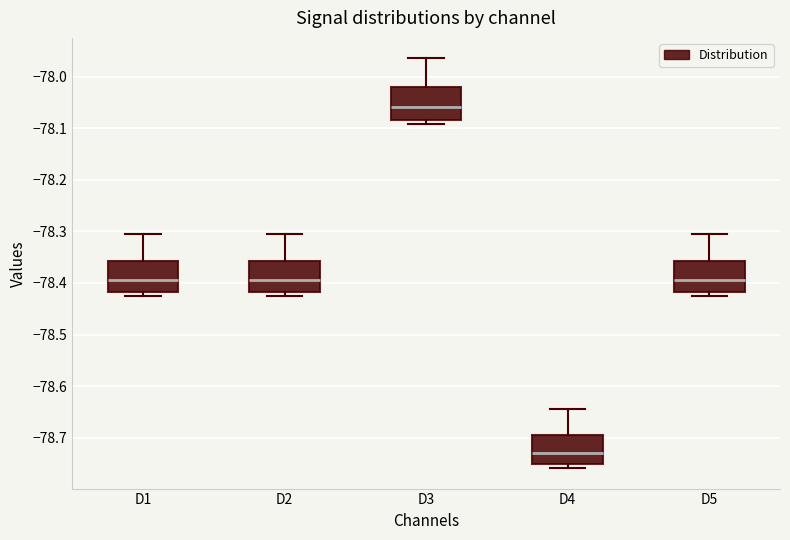

Reading left to right, read every box against the y-axis: the position of its median line, the range the box covers, and the ends of its whiskers. The values are not printed on the chart, so give them approximately, as read against the axis.

D1: median -78.39, box -78.42 to -78.36, whiskers -78.43 to -78.30
D2: median -78.39, box -78.42 to -78.36, whiskers -78.43 to -78.30
D3: median -78.06, box -78.08 to -78.02, whiskers -78.09 to -77.96
D4: median -78.73, box -78.75 to -78.69, whiskers -78.76 to -78.64
D5: median -78.39, box -78.42 to -78.36, whiskers -78.43 to -78.30